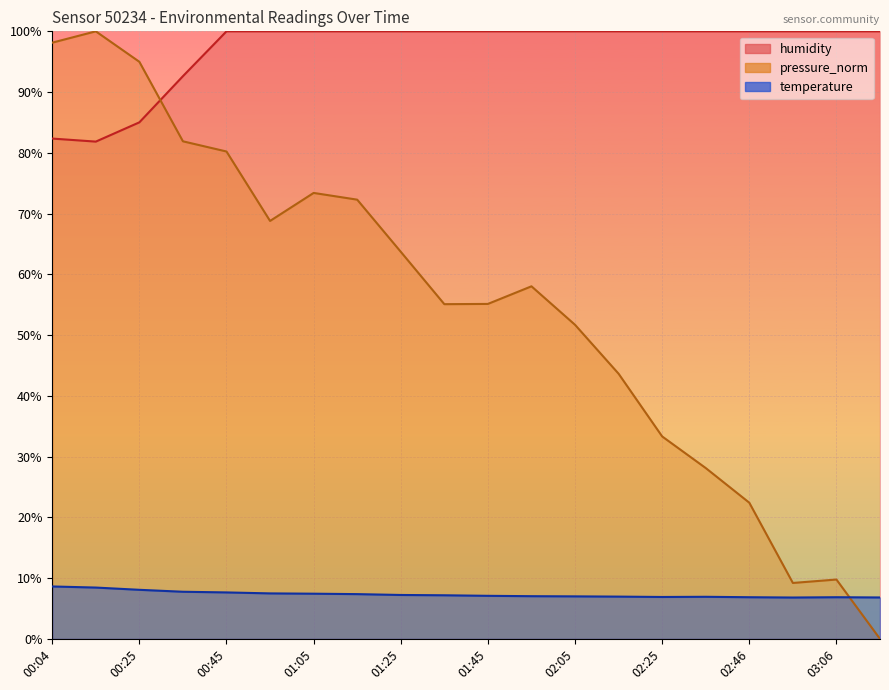

What is the sum of all temperature values?

146.5